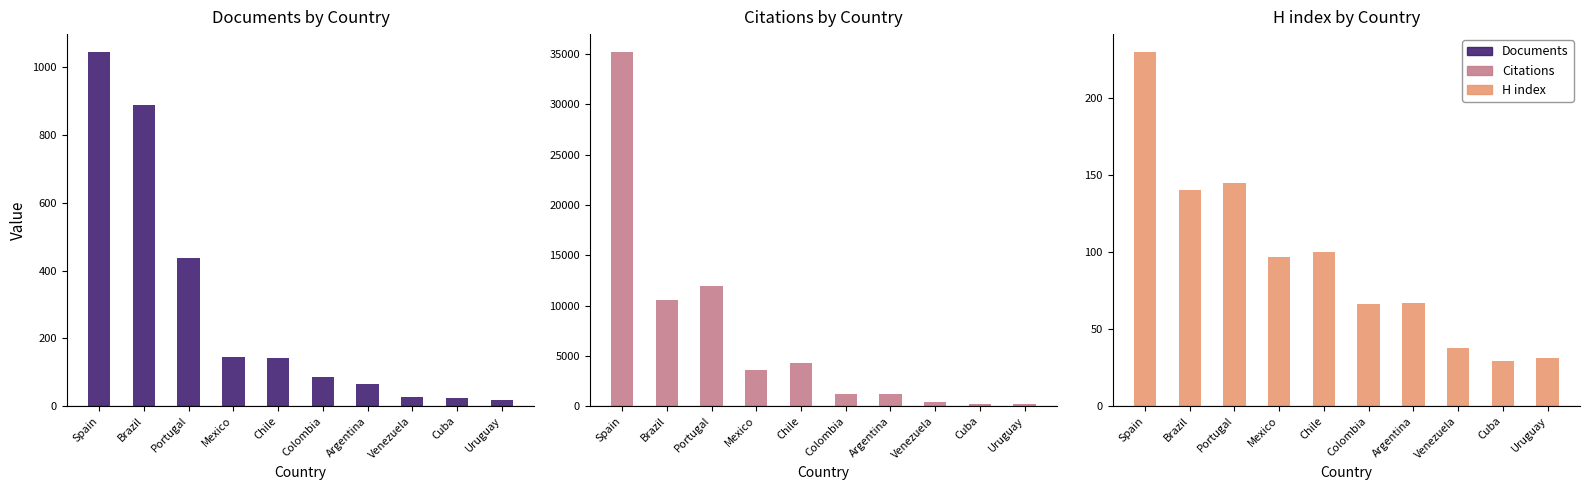

Which series has the widest spread of values?

Citations